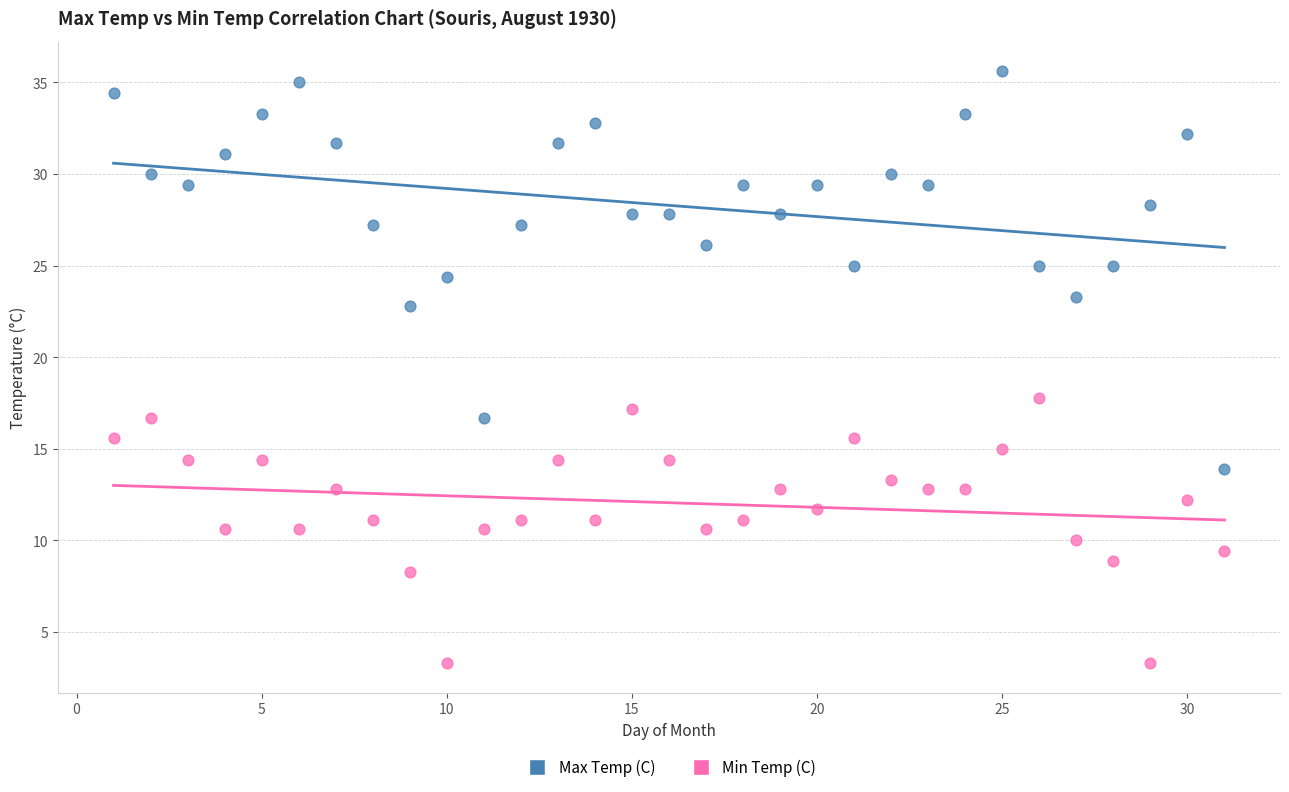

Across all data points, what is the range of Y values (max minus min)?

32.3